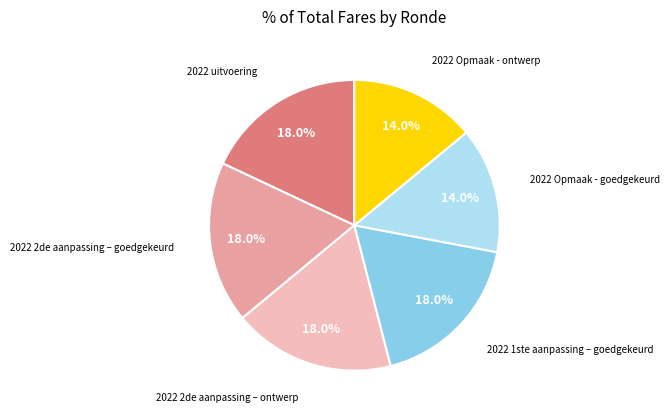

The 2022 uitvoering slice represents 4% of the pie. True or false?

False